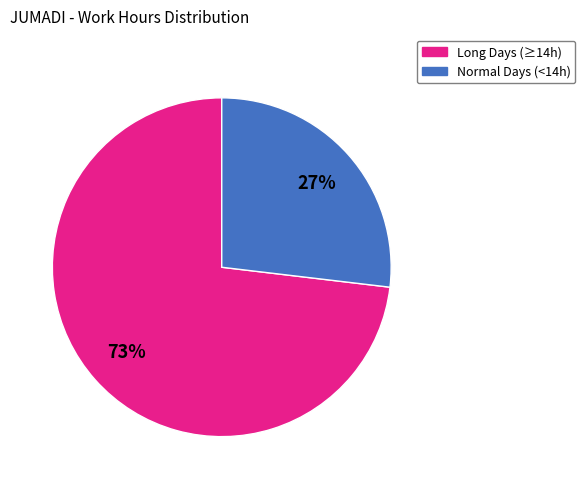

To the nearest percent, what is the difference between the largest and smallest slice percentages?

46%